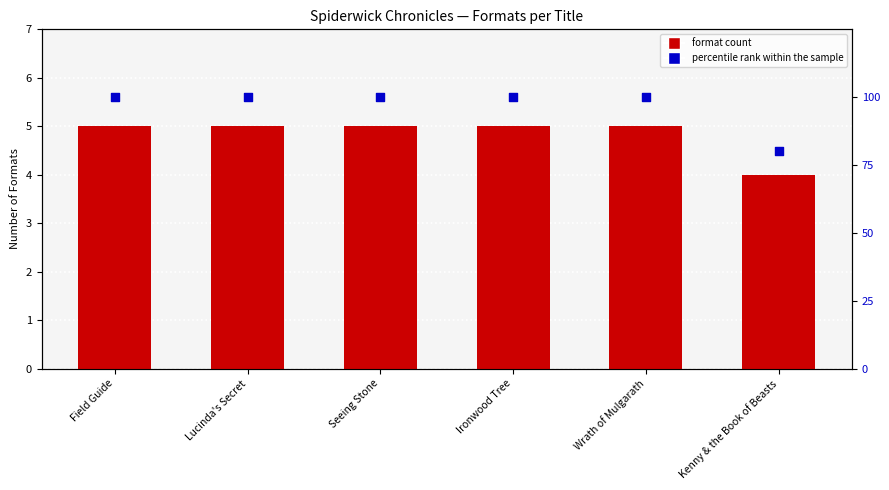

At how many categories does at least one series exceed 45?

6